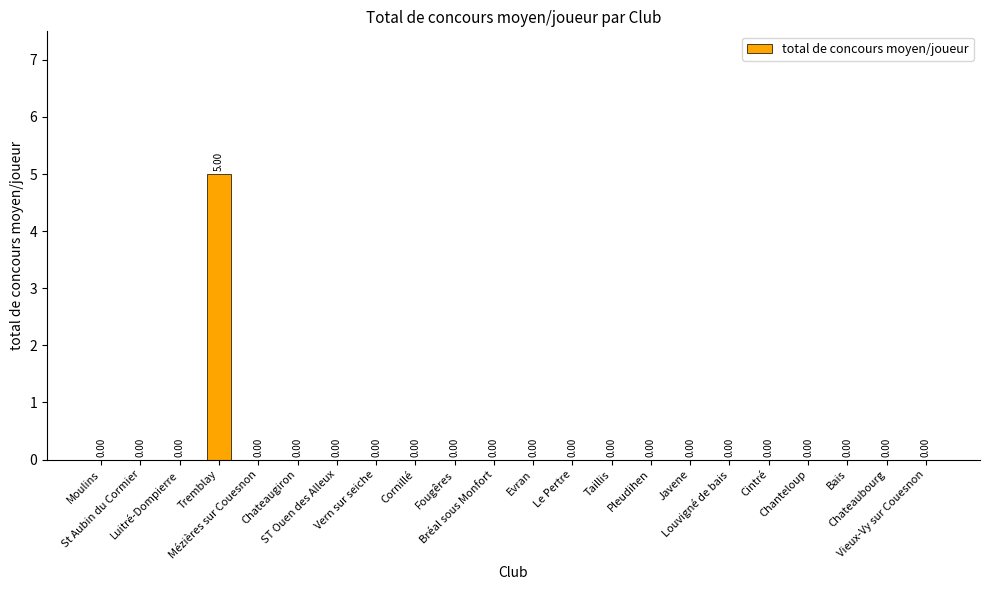

Is it true that the value at Pleudihen is 2?

False